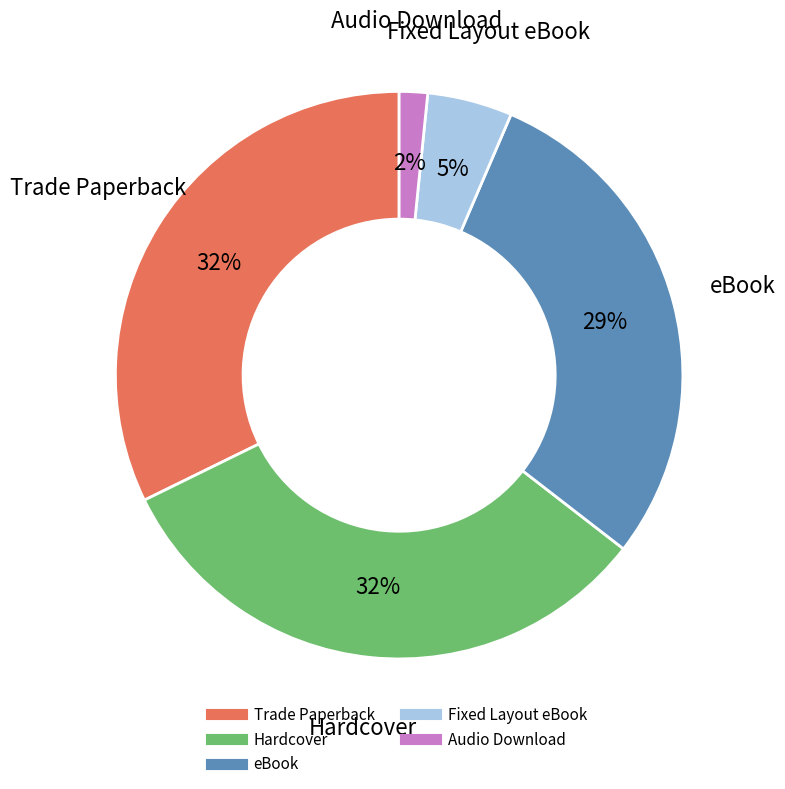

Does eBook represent more than half of the total?

No